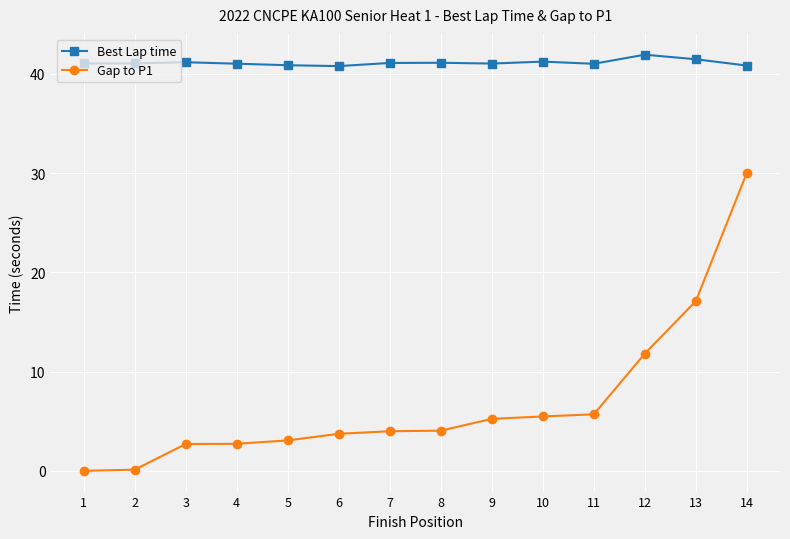

What is the maximum value shown in the chart?

41.9